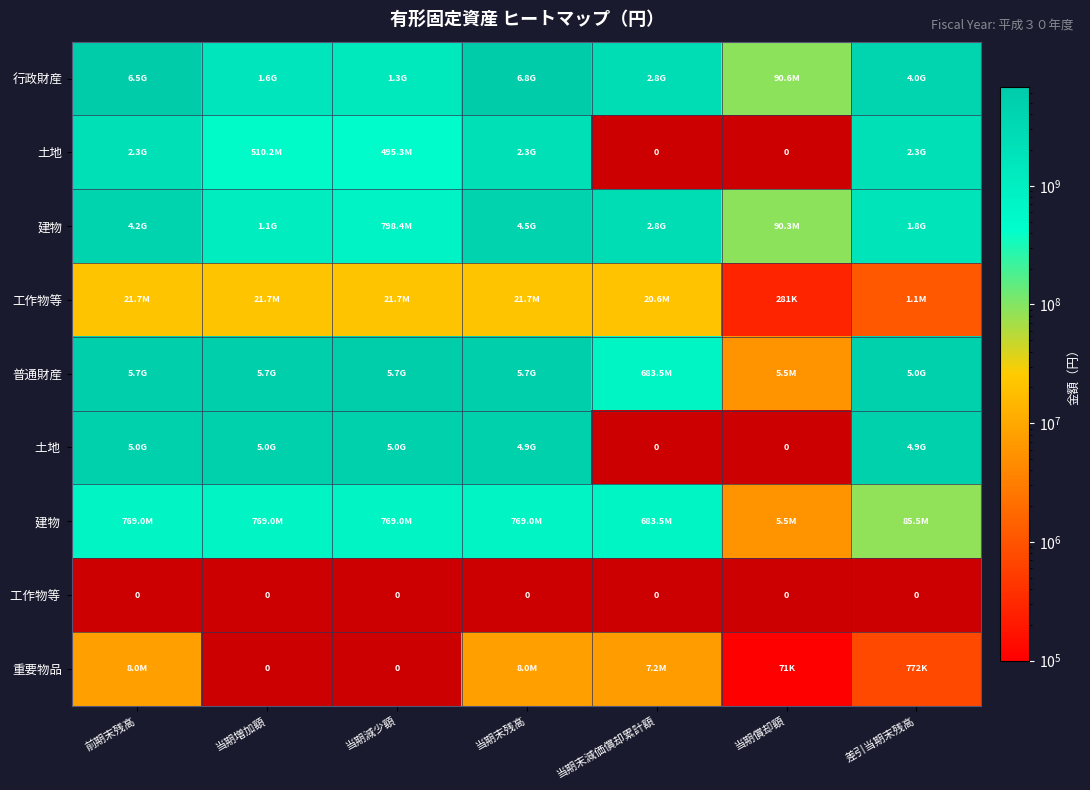

Which has a higher value, 当期増加額 or 差引当期末残高?

差引当期末残高